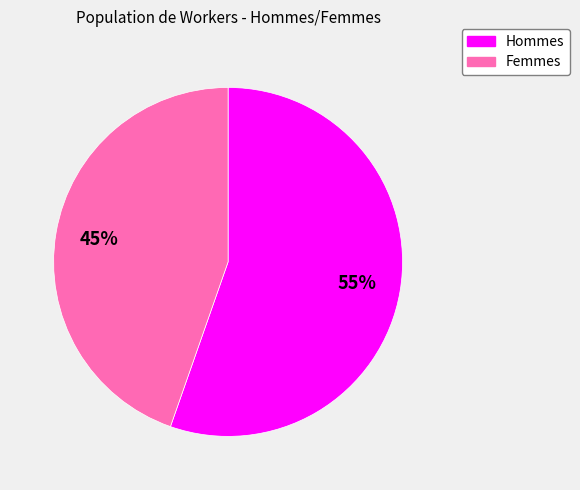

Is there a majority slice in this chart?

Yes